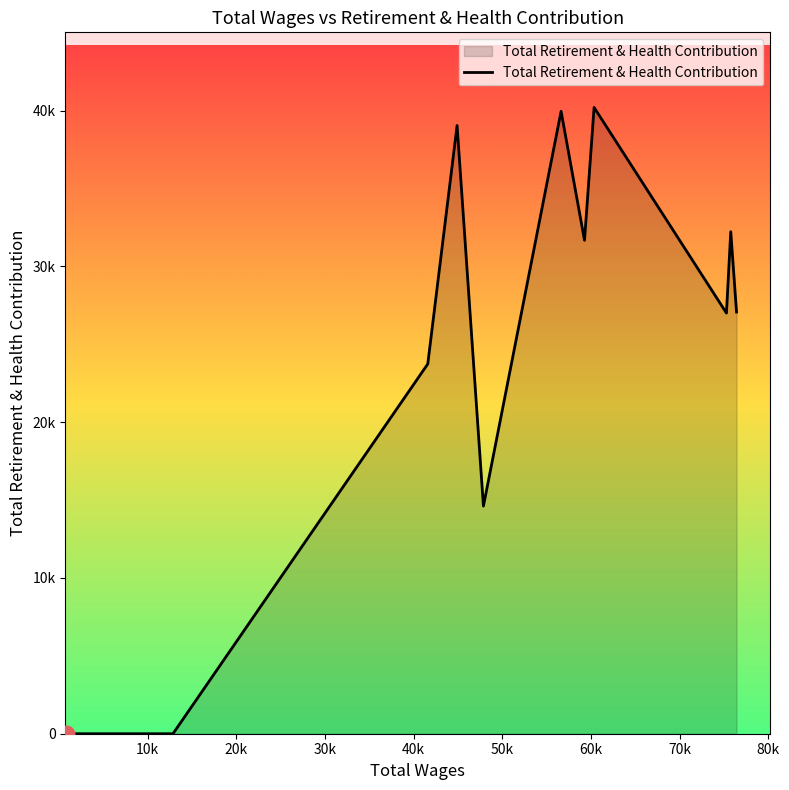

Does the chart display data point markers on the line(s)?

No